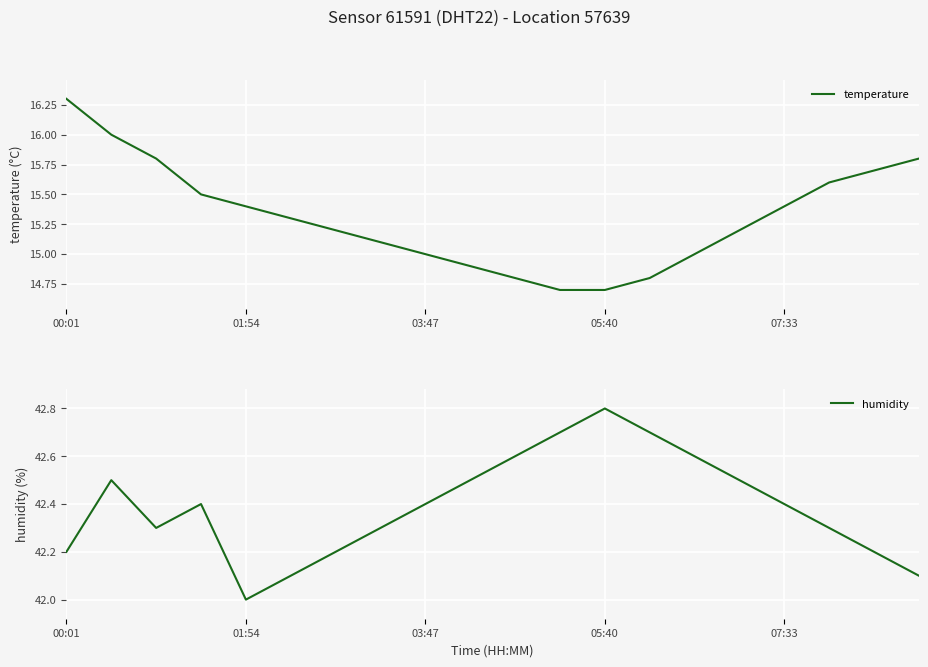

At which category is the sum across all series the highest?

00:01